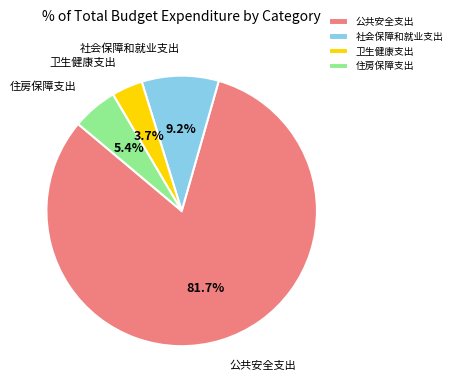

Rank the categories by value from highest to lowest.

公共安全支出, 社会保障和就业支出, 住房保障支出, 卫生健康支出